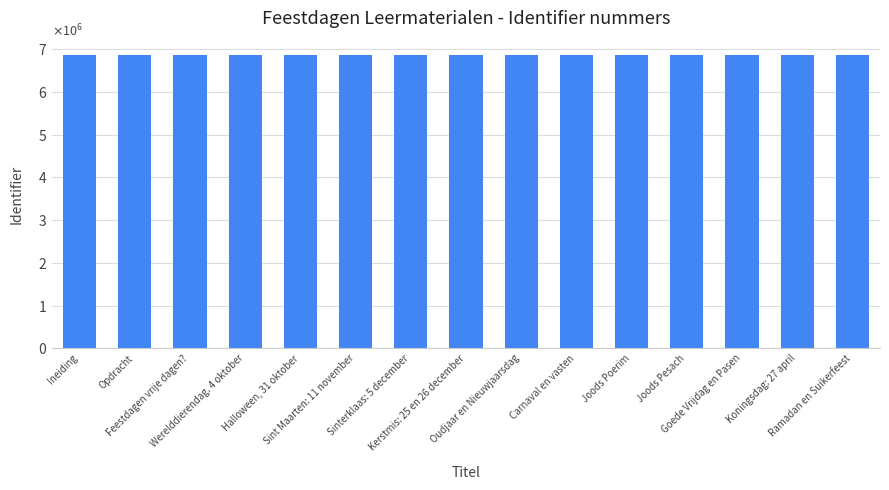

List the labels in order of value, smallest first.

Ineiding, Opdracht, Feestdagen vrije dagen?, Werelddierendag. 4 oktober, Halloween, 31 oktober, Sint Maarten: 11 november, Sinterklaas: 5 december, Kerstmis: 25 en 26 december, Oudjaar en Nieuwjaarsdag, Carnaval en vasten, Joods Poerim, Joods Pesach, Goede Vrijdag en Pasen, Koningsdag: 27 april, Ramadan en Suikerfeest